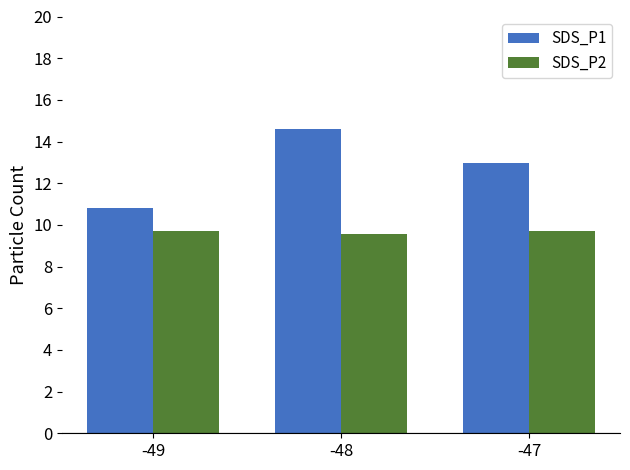

Rank the series by their average value, from lowest to highest.

SDS_P2, SDS_P1